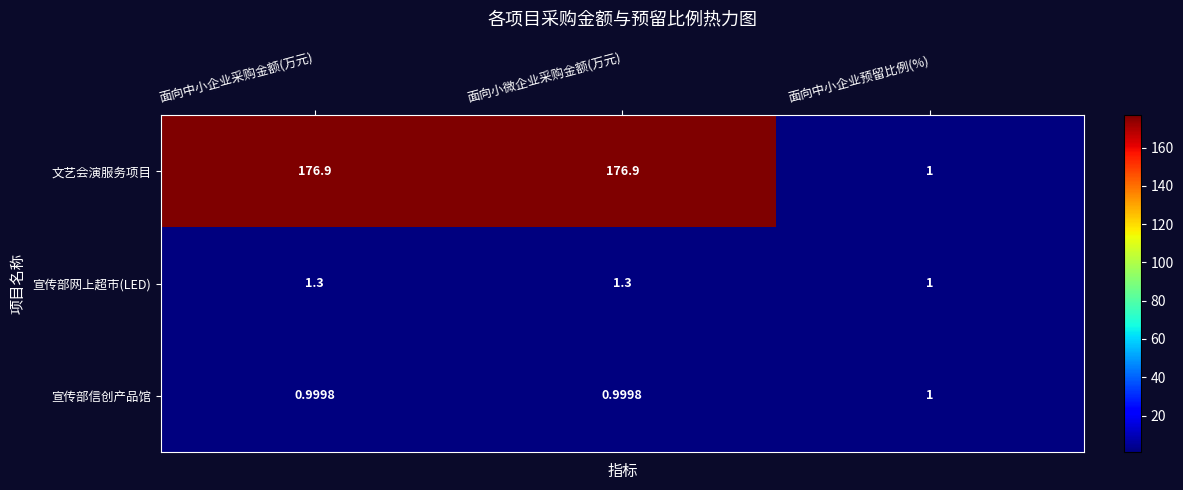

How many categories are shown in the chart?

3